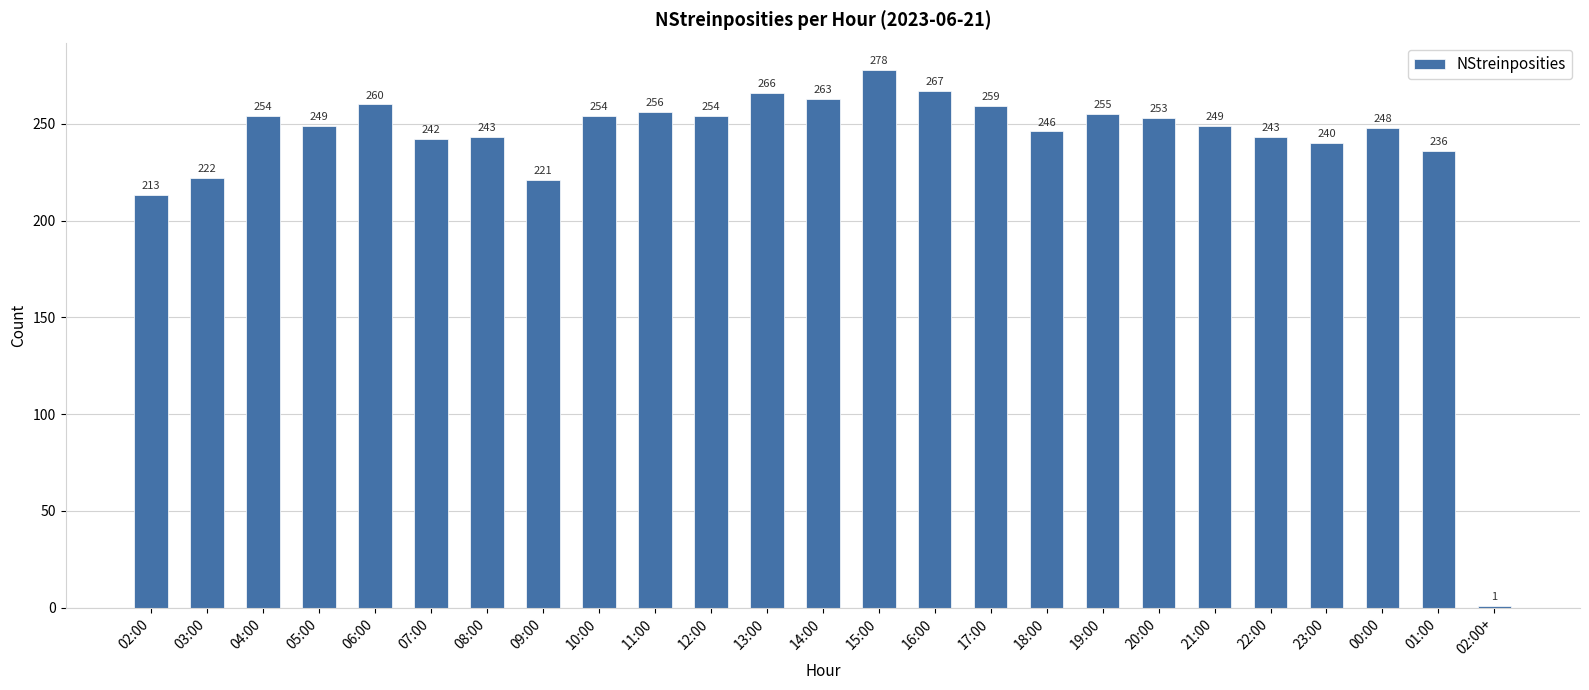

How many series are shown in this chart?

1